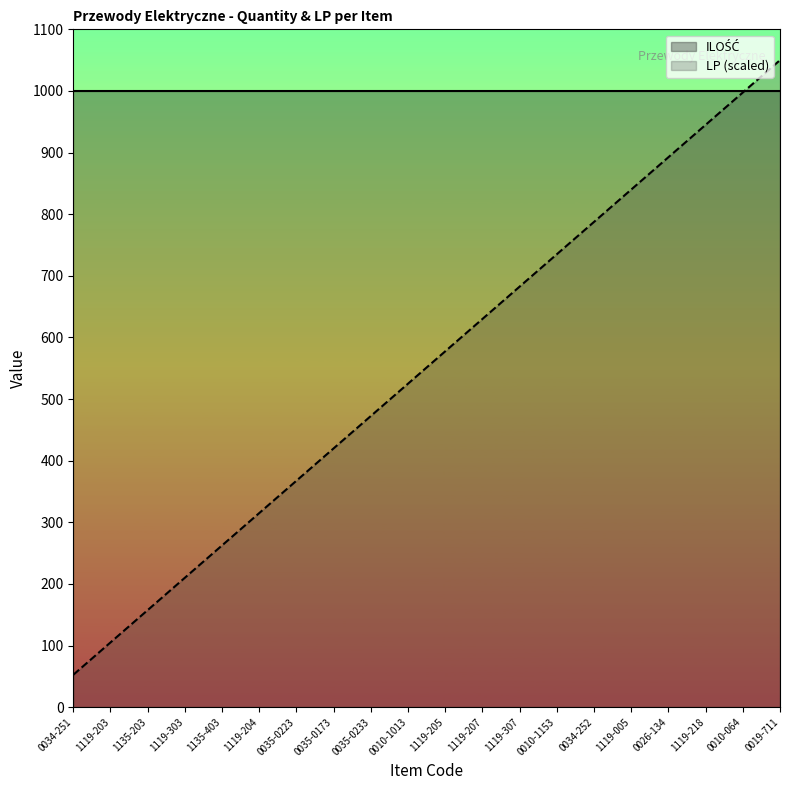

What is the ratio of the value at 0010-064 to the value at 1119-218?

1.1